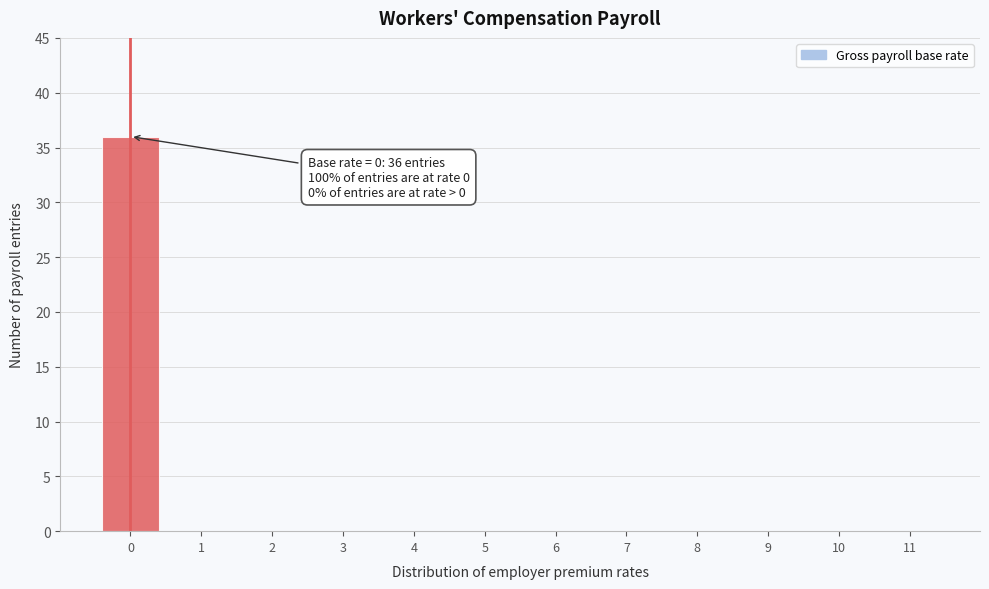

Reading left to right, extract all data points from this chart.

0=36	1=0	2=0	3=0	4=0	5=0	6=0	7=0	8=0	9=0	10=0	11=0